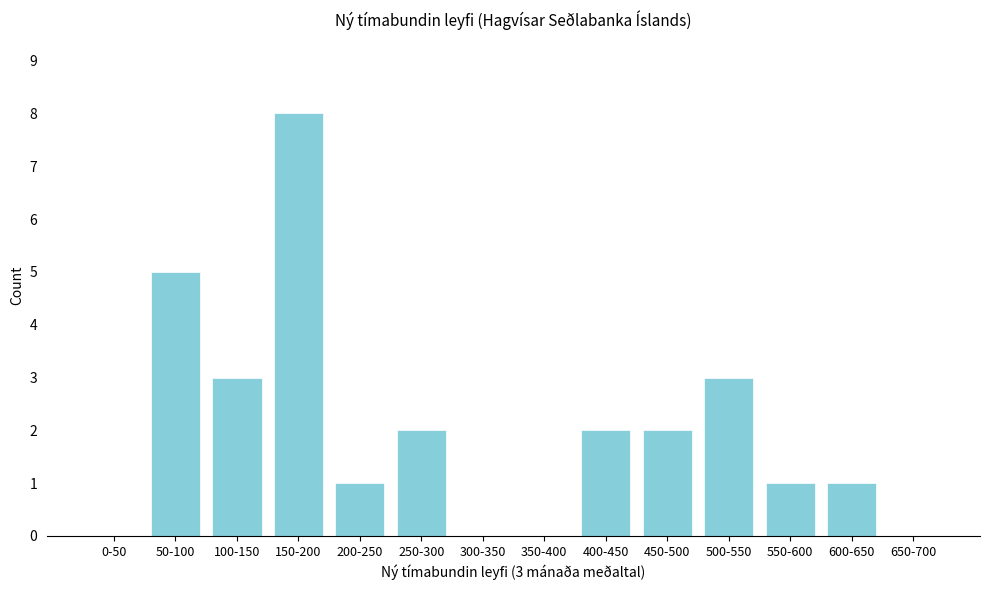

Reading left to right, extract all data points from this chart.

0-50=0	50-100=5	100-150=3	150-200=8	200-250=1	250-300=2	300-350=0	350-400=0	400-450=2	450-500=2	500-550=3	550-600=1	600-650=1	650-700=0